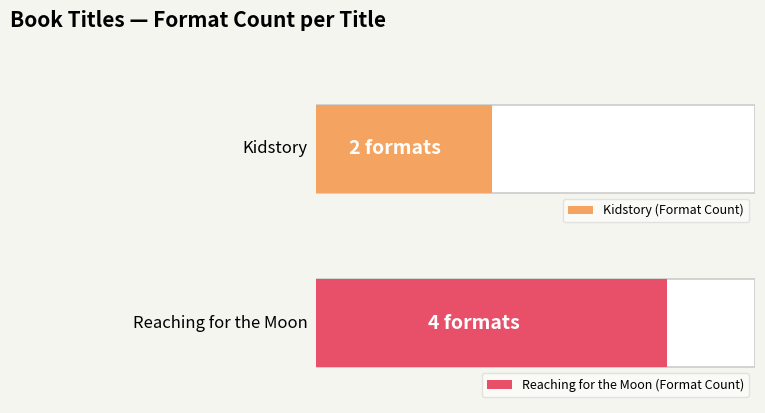

The Kidstory series shows 266792215 at Key (eBook). True or false?

False